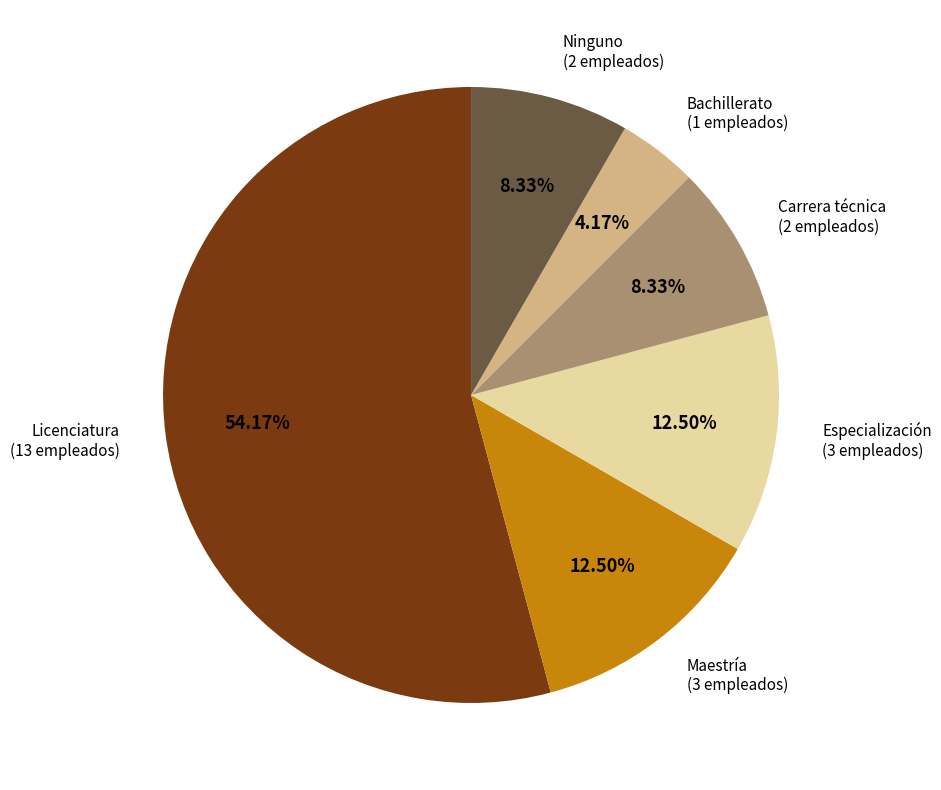

To the nearest percent, what is the average slice percentage?

17%